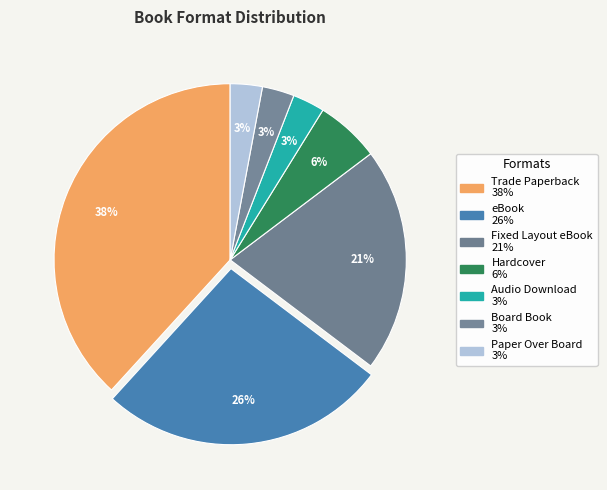

Approximately how many times larger is the value at Audio Download compared to Board Book?

1.0